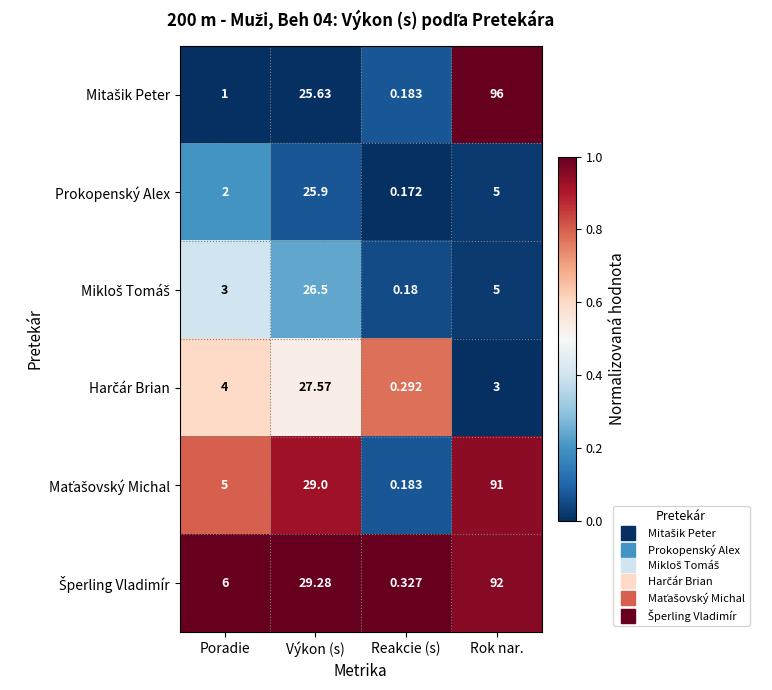

At which category does the chart reach its minimum across all series?

Reakcie (s)